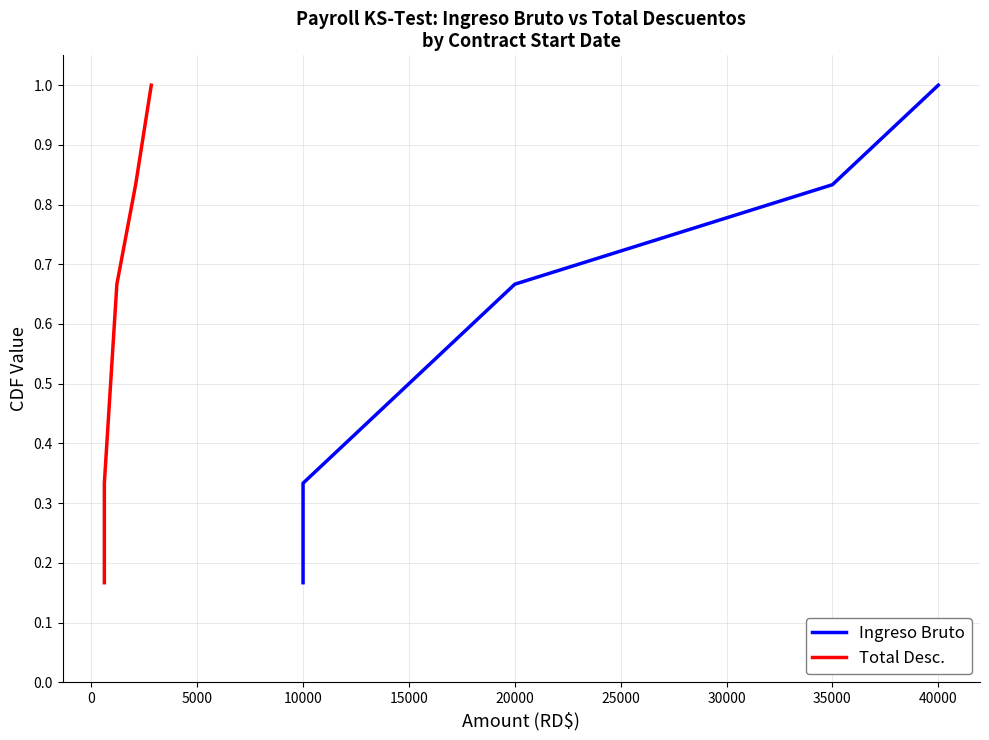

Is the value of Ingreso Bruto at 10000 greater than the value of Total Desc. at 5000?

Yes